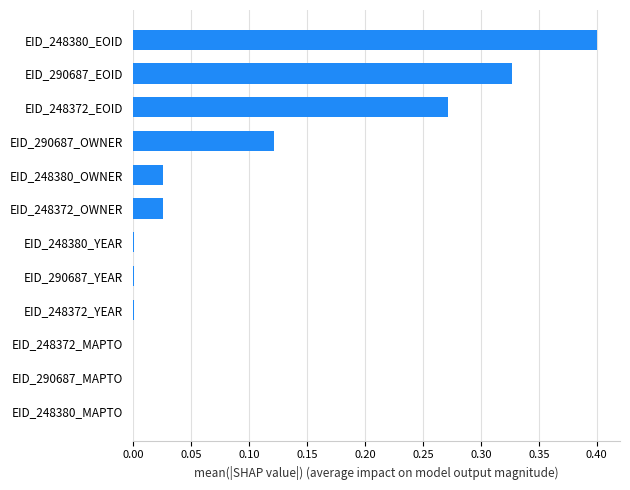

Is it true that the value at EID_248372_MAPTO is -0.1?

False